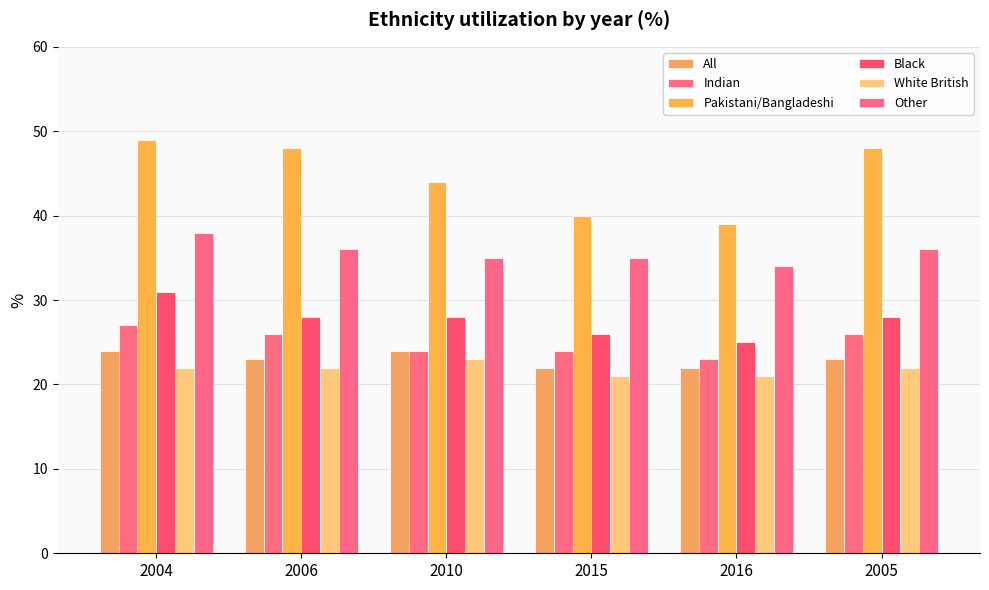

Rank the categories by Black value from lowest to highest.

2016, 2015, 2006, 2010, 2005, 2004